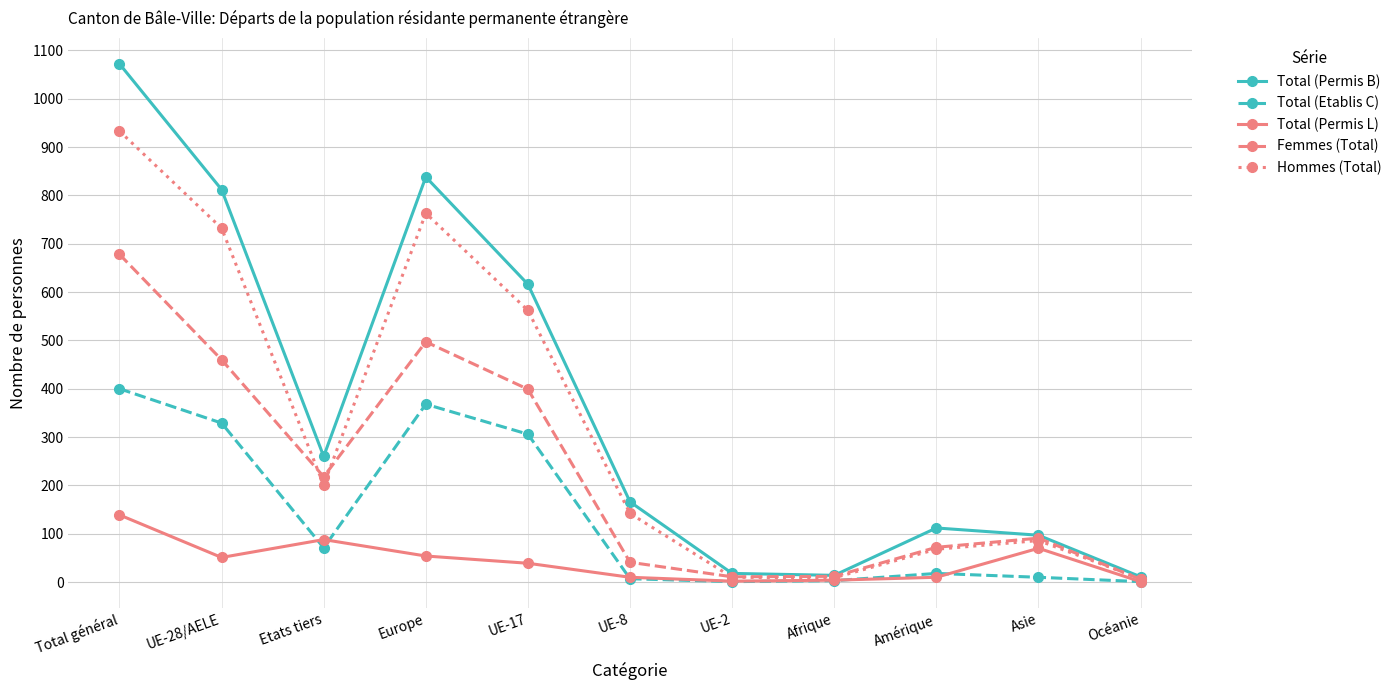

Which series has the largest range (max minus min)?

Total (Permis B)